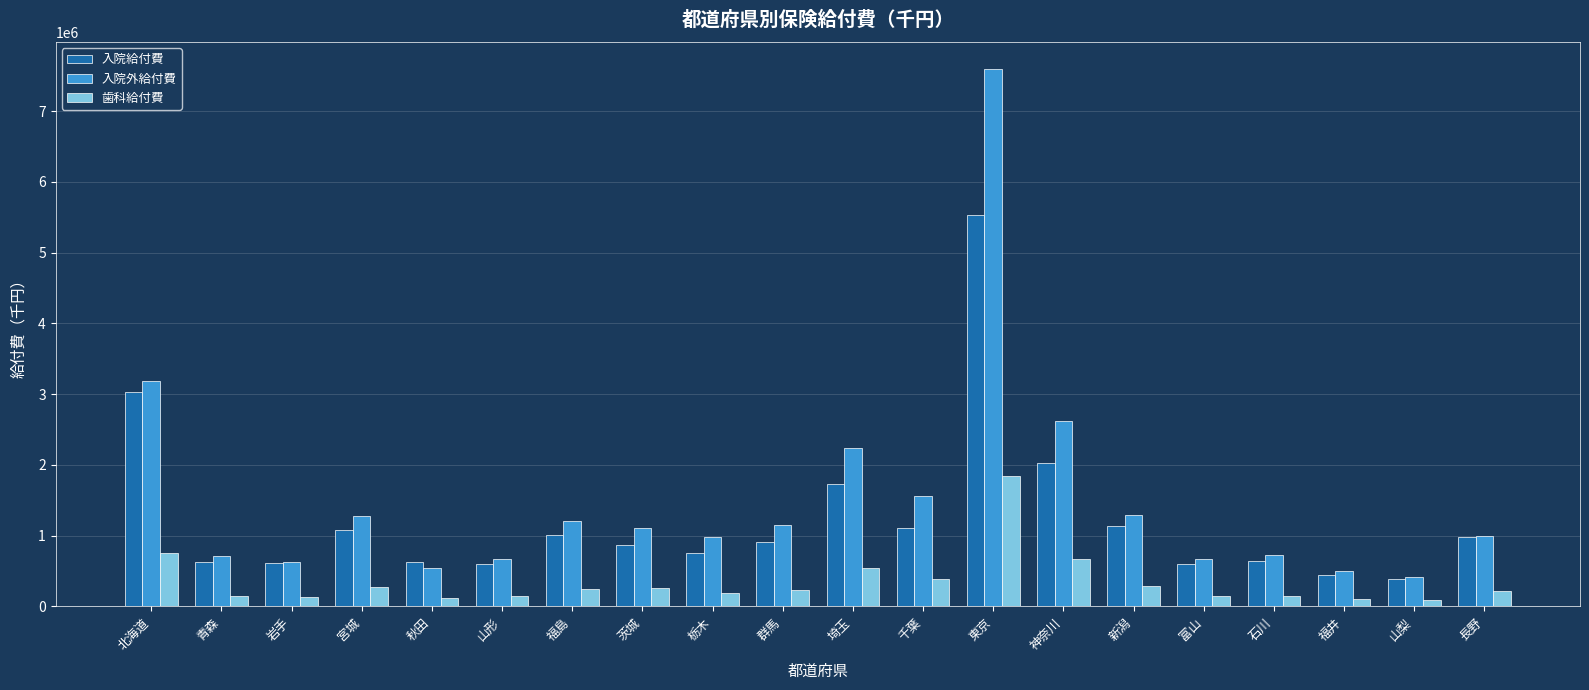

What is the label of the 17th bar from the left?

石川